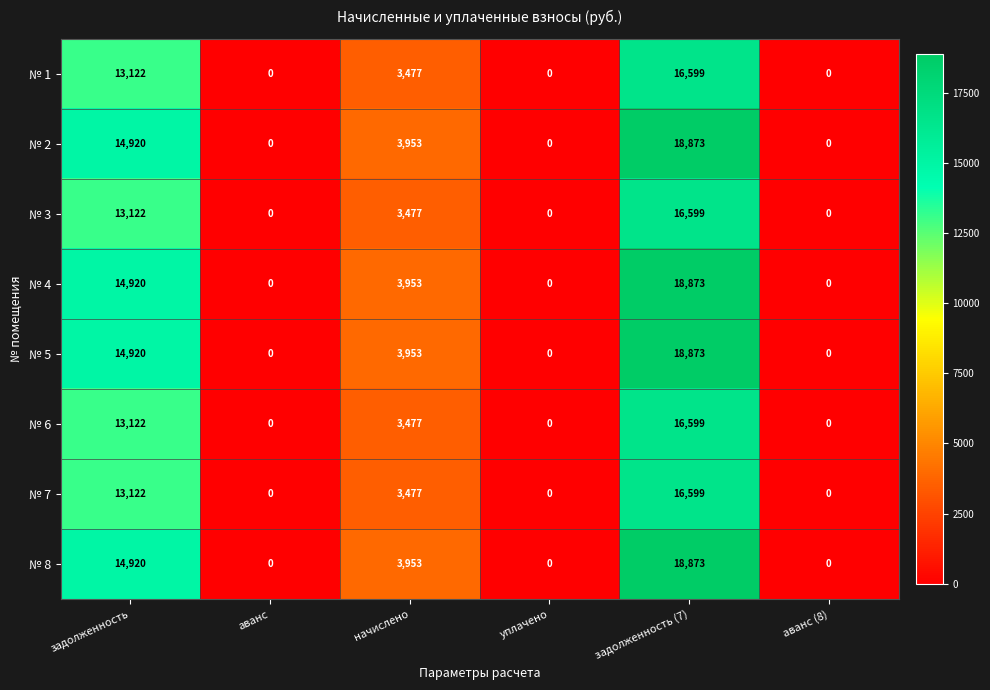

Is it true that № 5 equals 8138 at уплачено?

False